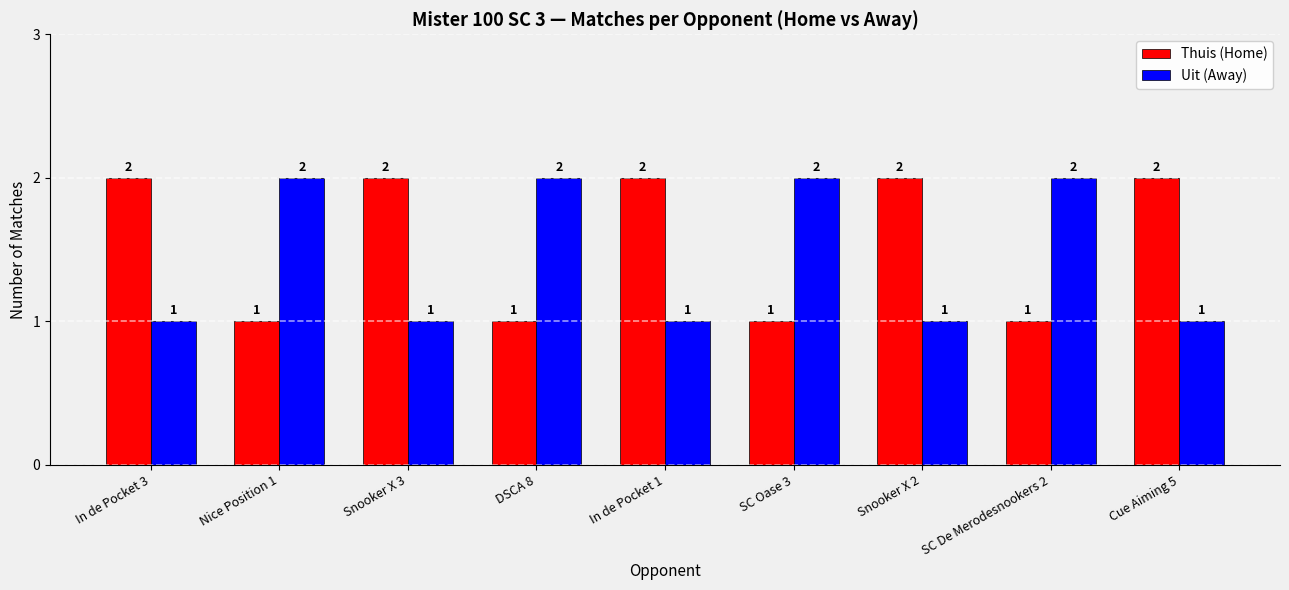

Count the Thuis (Home) values in the range 1 to 2.

9